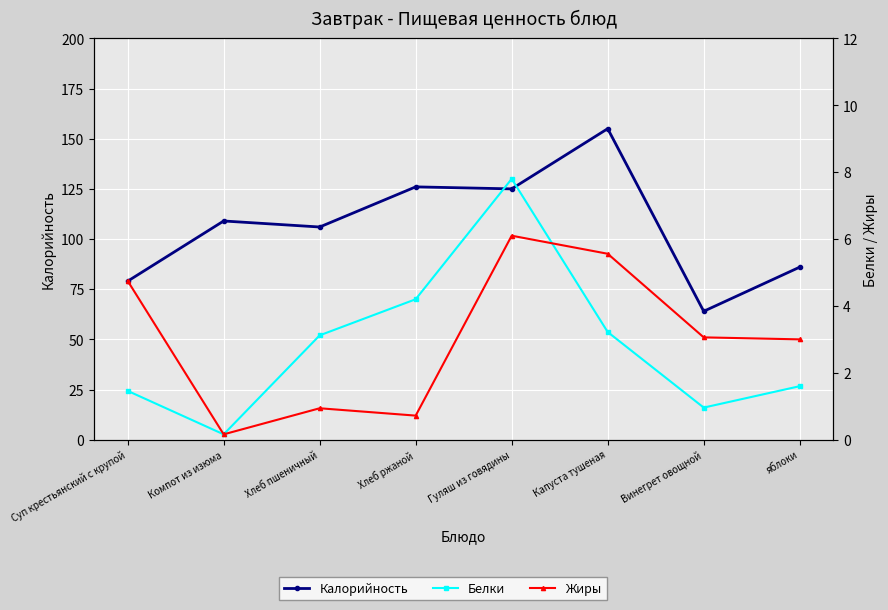

What is the sum of the Калорийность values at Винегрет овощной and Хлеб пшеничный?

170.0